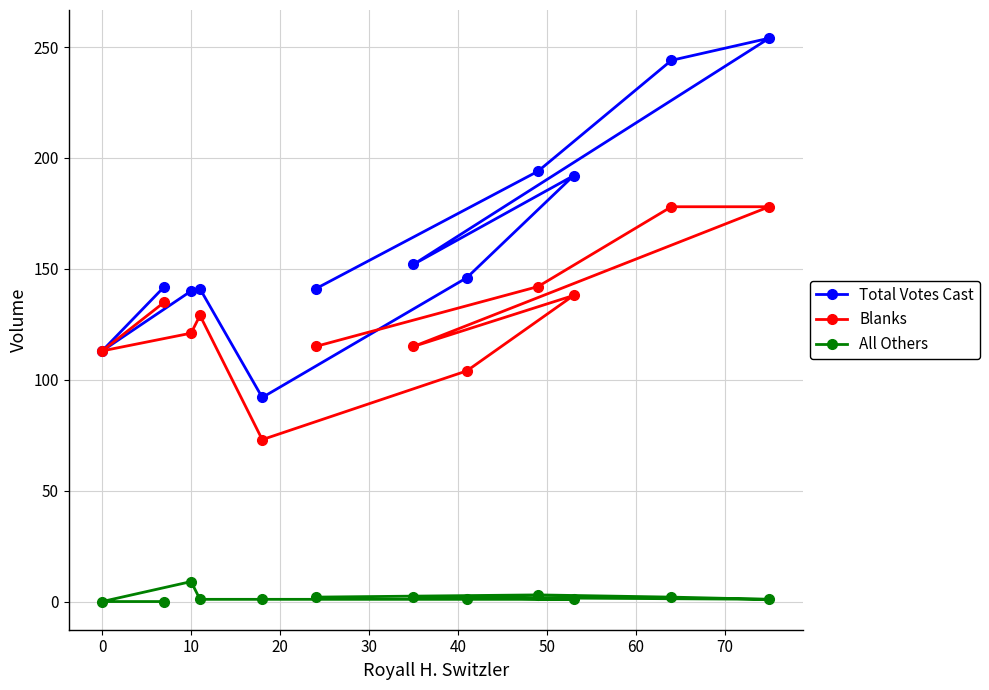

Reading left to right, extract all data points from this chart.

Total Votes Cast: 141	194	244	254	152	192	146	92	141	140	113	142
Blanks: 115	142	178	178	115	138	104	73	129	121	113	135
All Others: 2	3	2	1	2	1	1	1	1	9	0	0